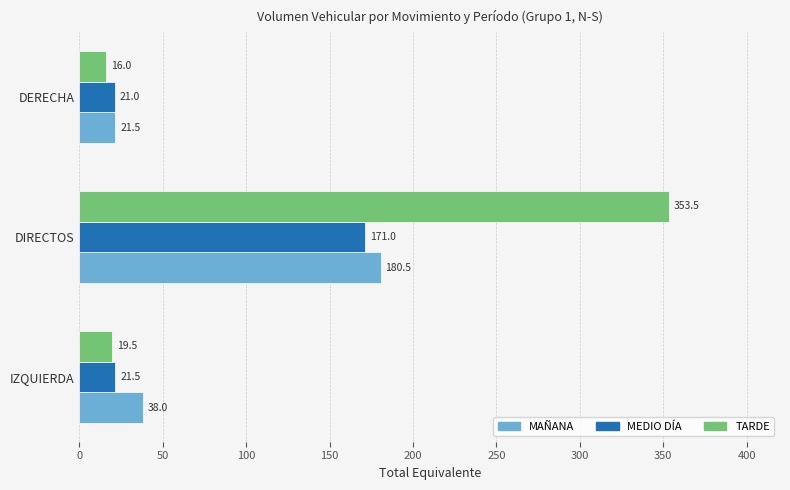

Which series has the largest total across all categories?

TARDE